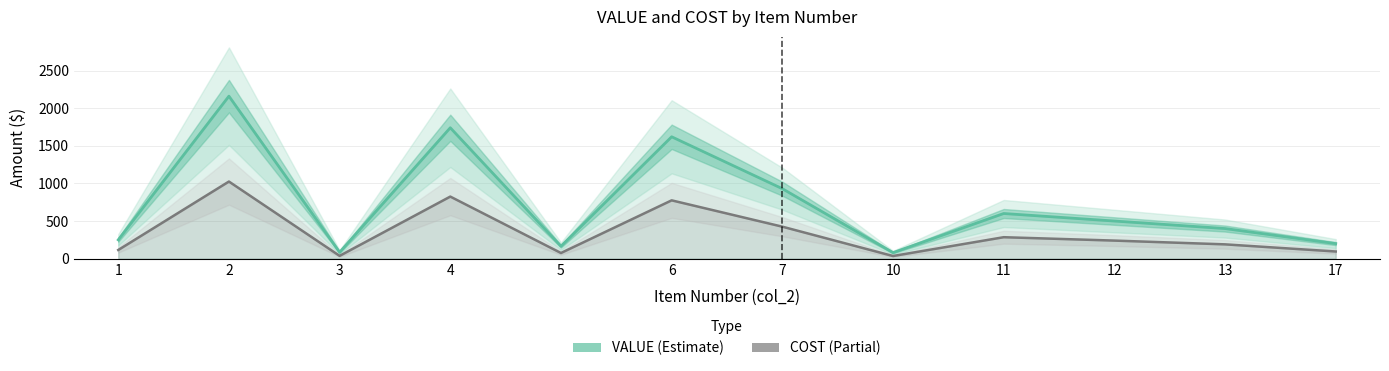

True or false: VALUE has a value of 1740 at 4.

True